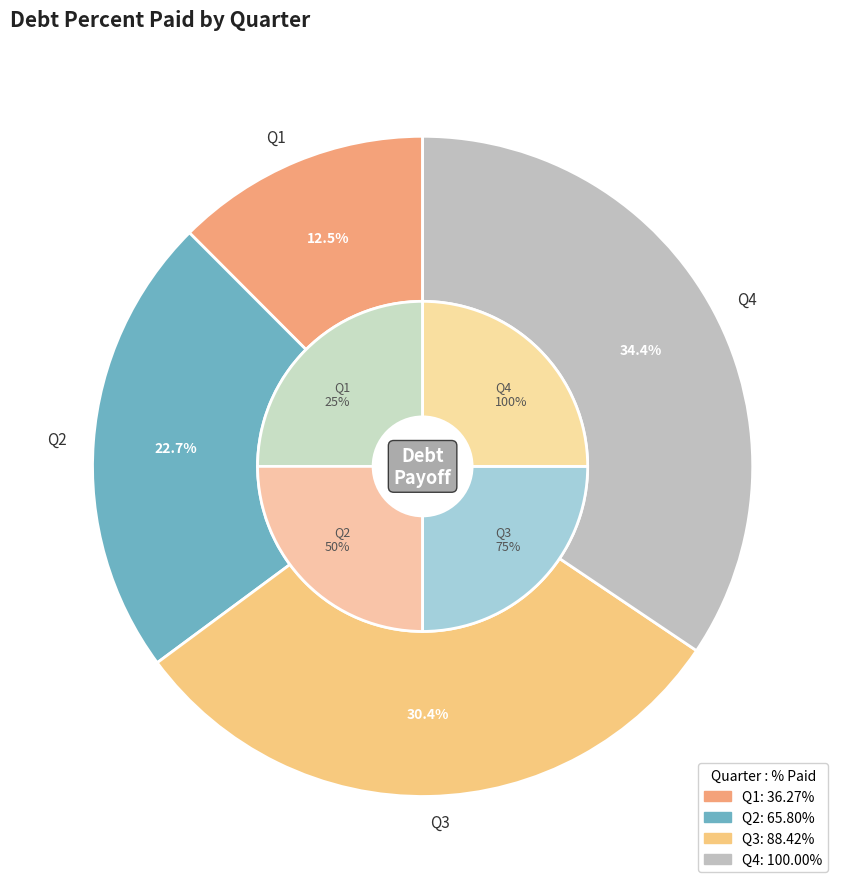

What percentage is NOT represented by Q2?

77.3%